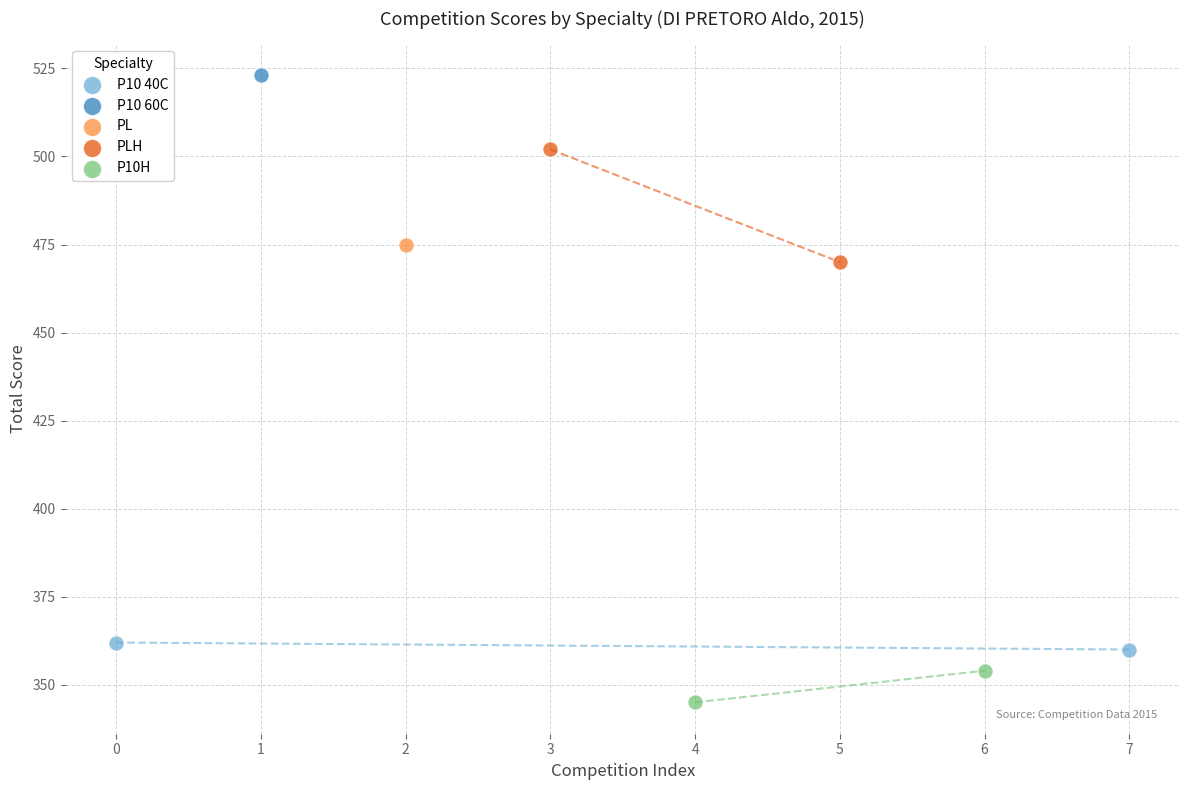

Which series contains the lowest Y value?

P10H